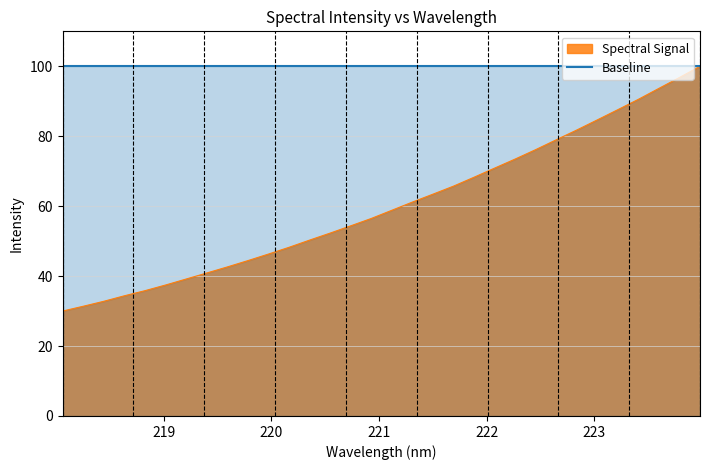

What is the sum of all values?

1928.8